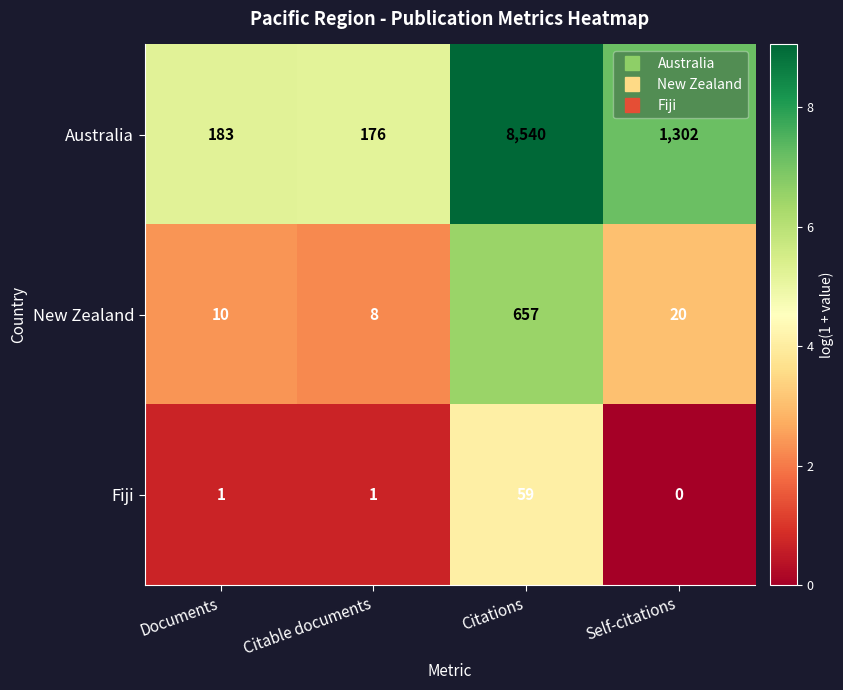

At which category is the sum across all series the highest?

Citations